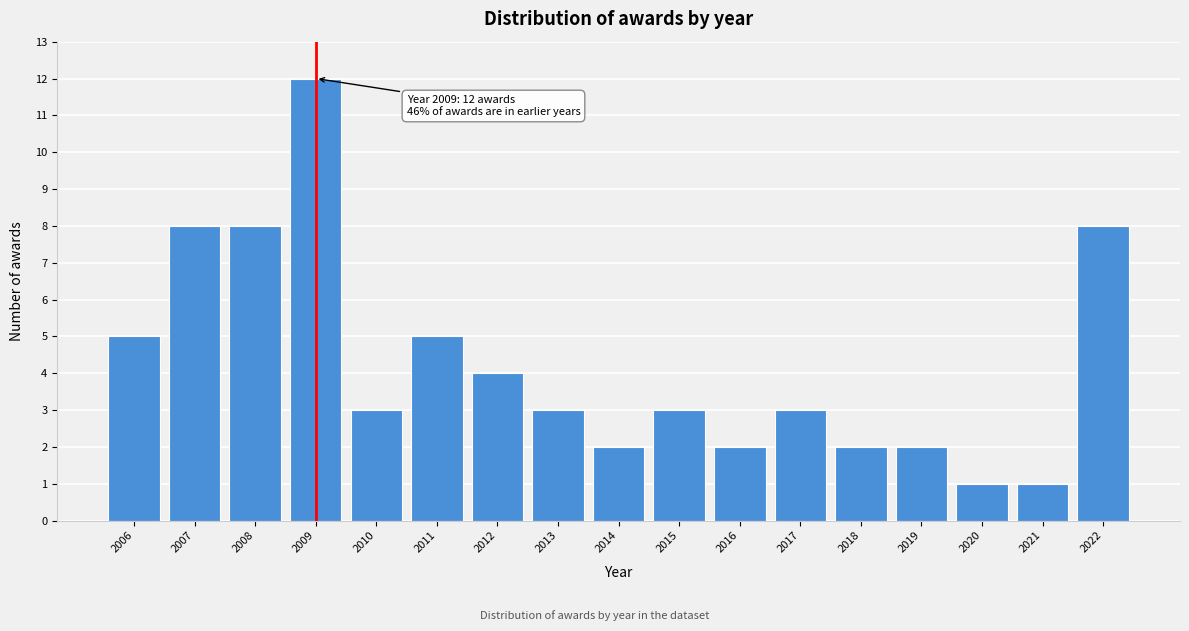

Reading left to right, transcribe all the data shown in this chart.

5	8	8	12	3	5	4	3	2	3	2	3	2	2	1	1	8